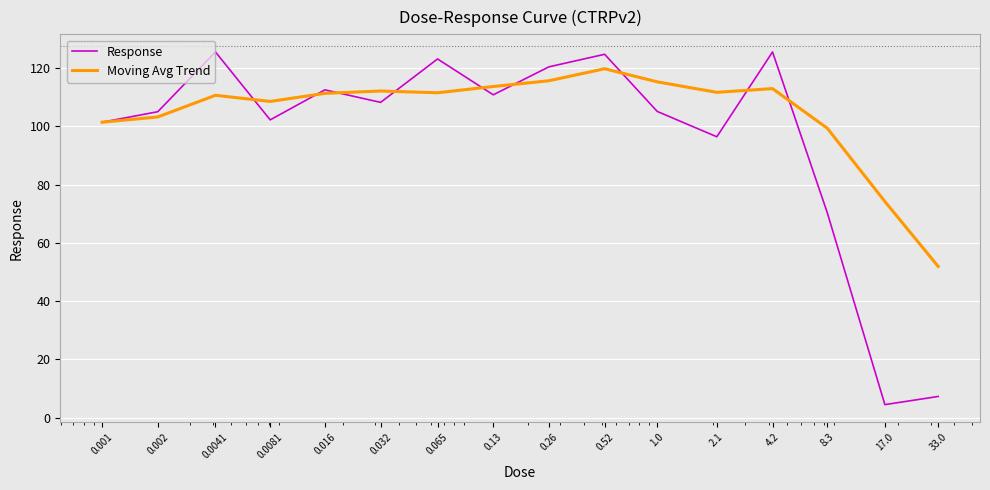

What is the highest value of the Response series?

125.5